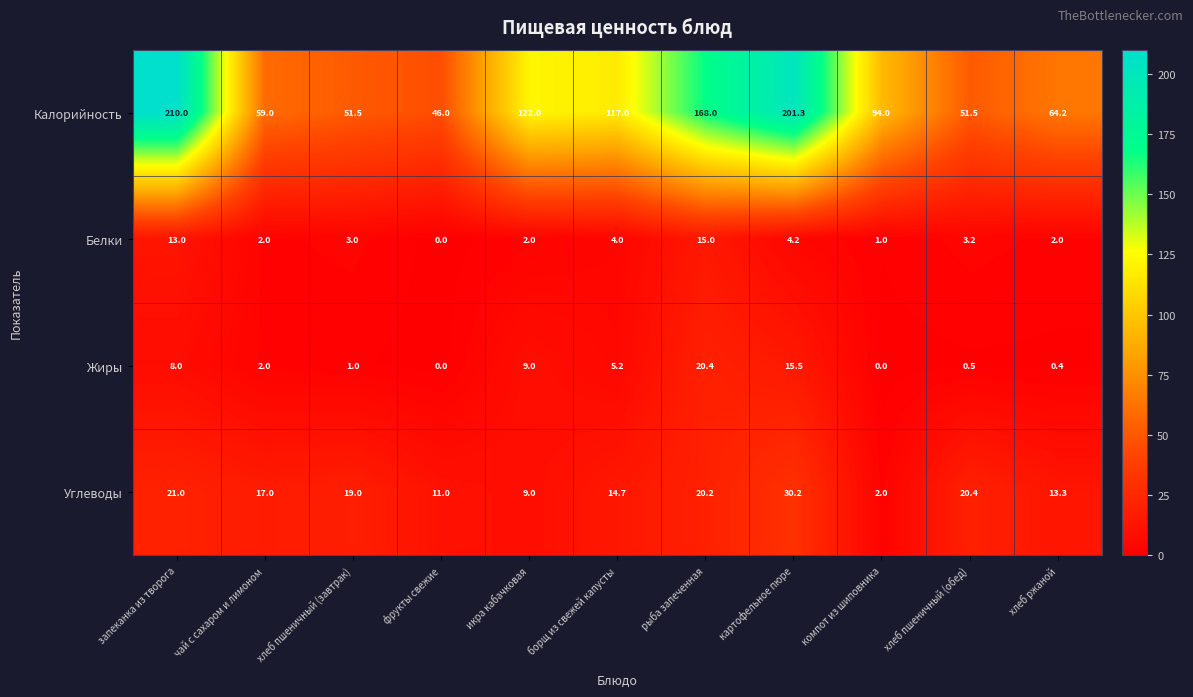

Where is Жиры nearest to the value 10?

икра кабачковая